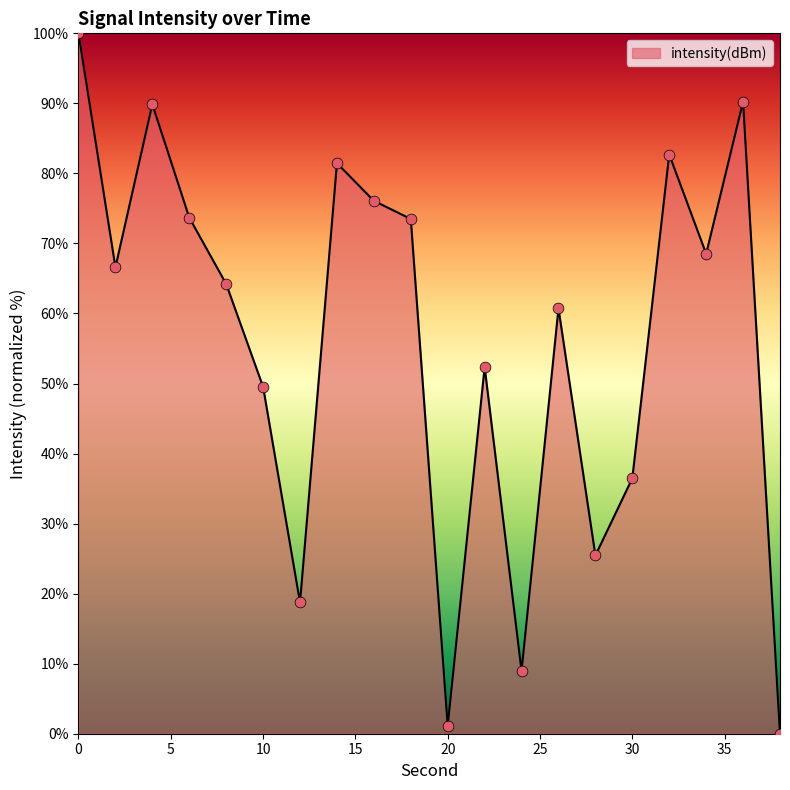

What is the difference between the maximum and minimum values?

100.0